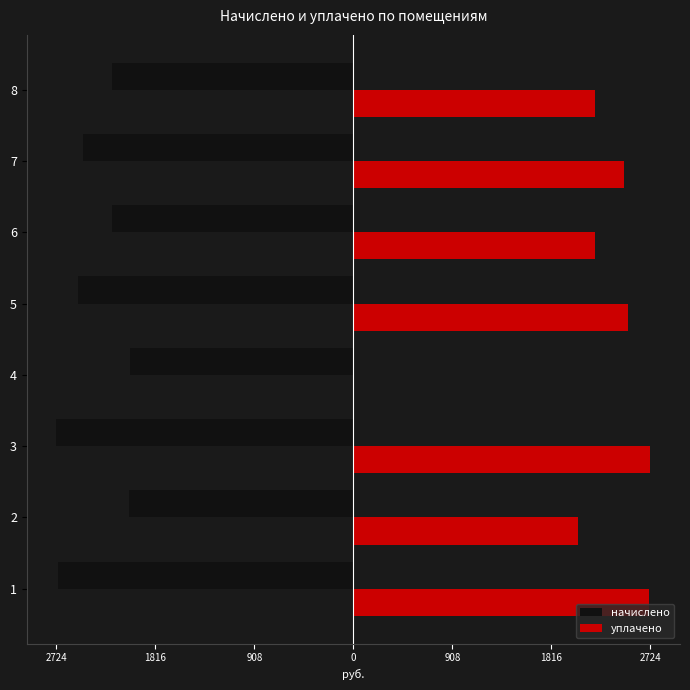

What are all the series names shown in the legend?

начислено, уплачено